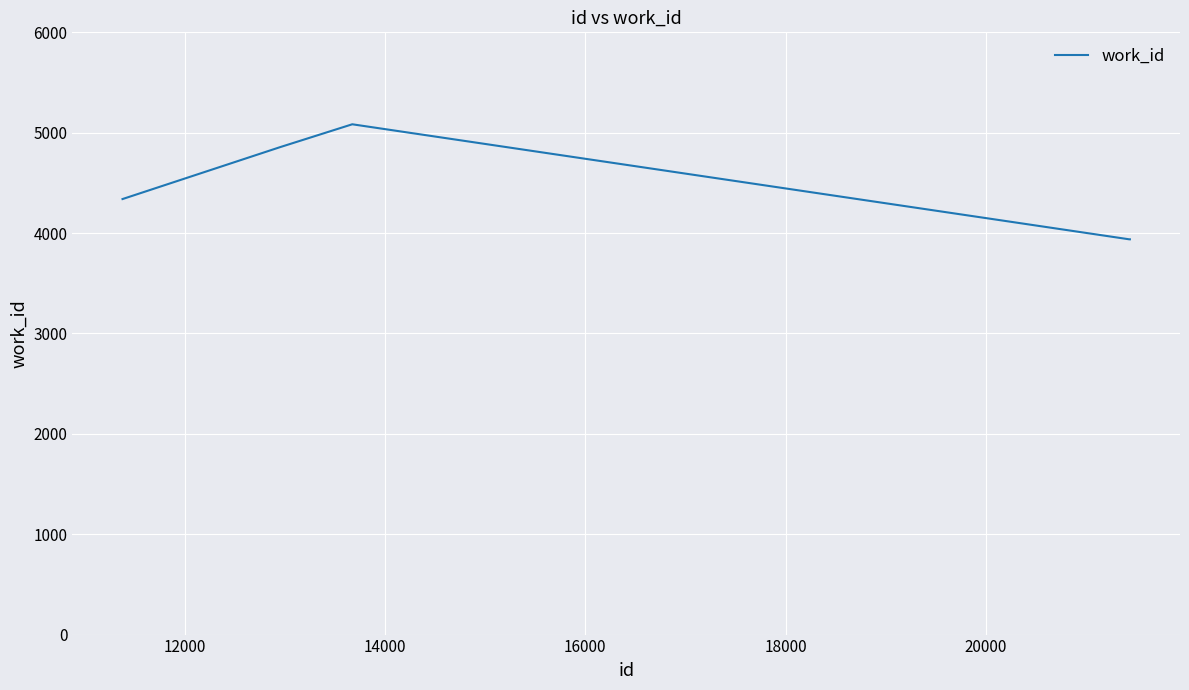

Is this an area chart (filled region under the line)?

No